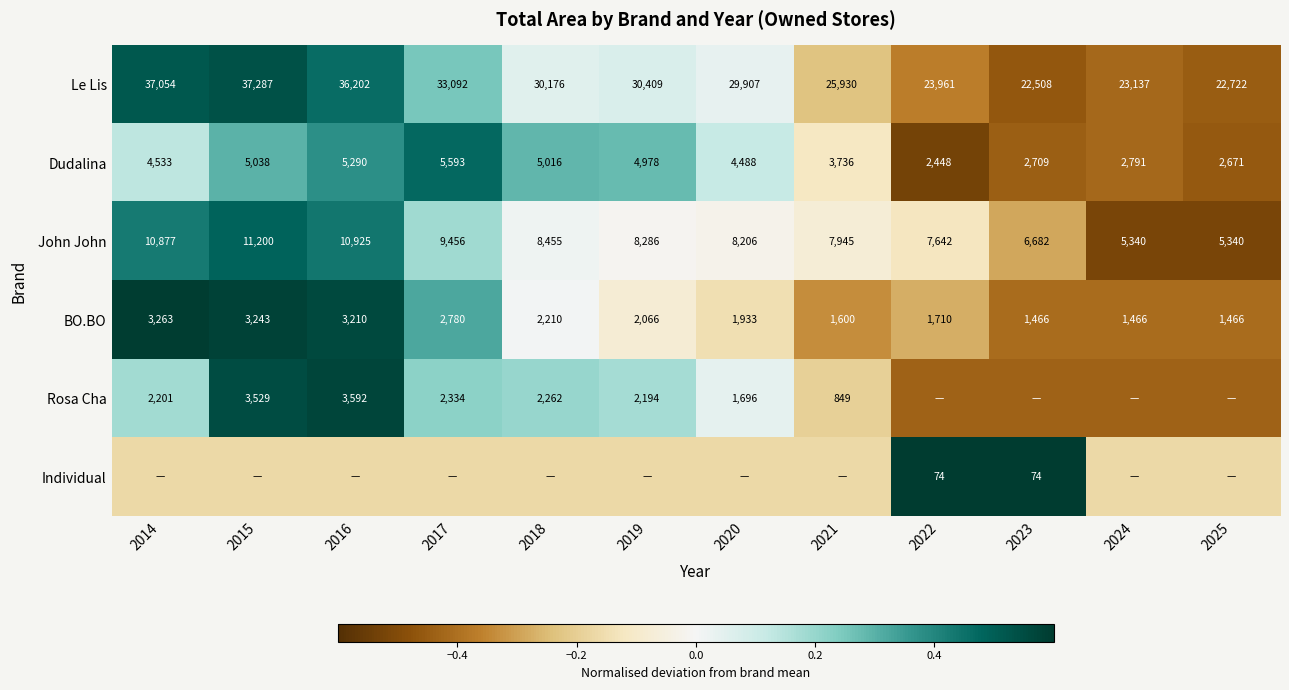

Is the value of Le Lis at 2022 greater than the value of BO.BO at 2017?

Yes